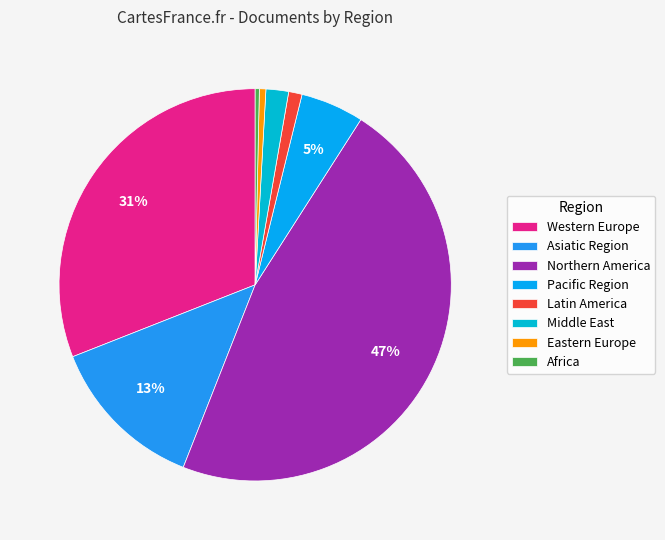

To the nearest percent, what portion does Western Europe represent?

31%